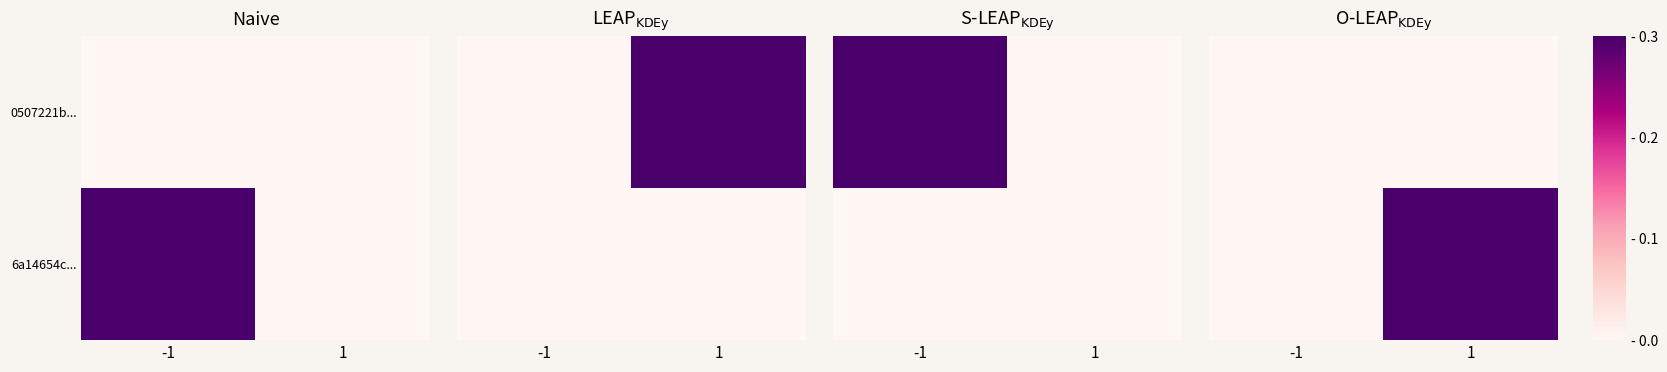

Count the number of data series in this chart.

2